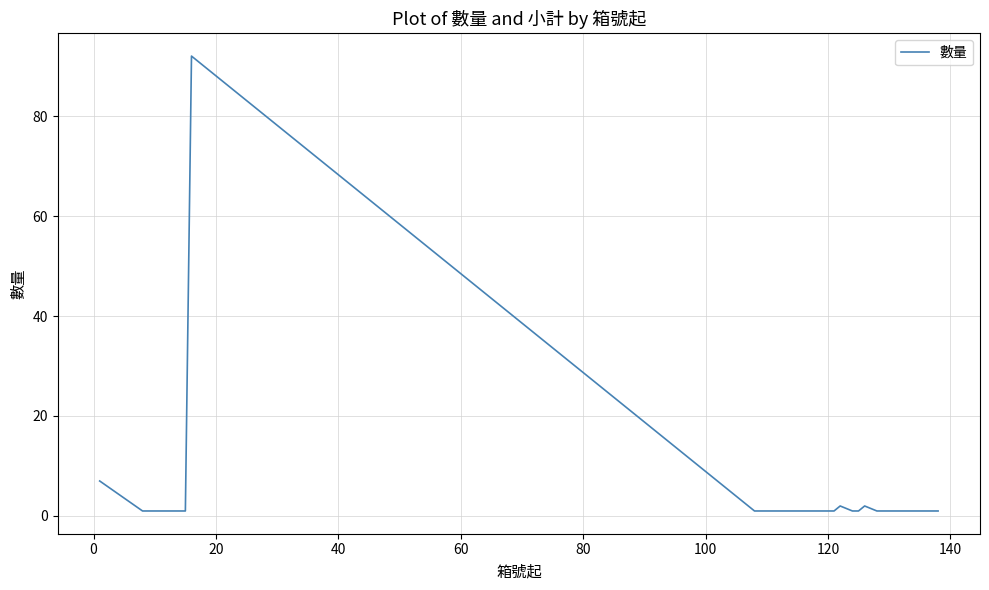

How many lines are shown in the chart?

1